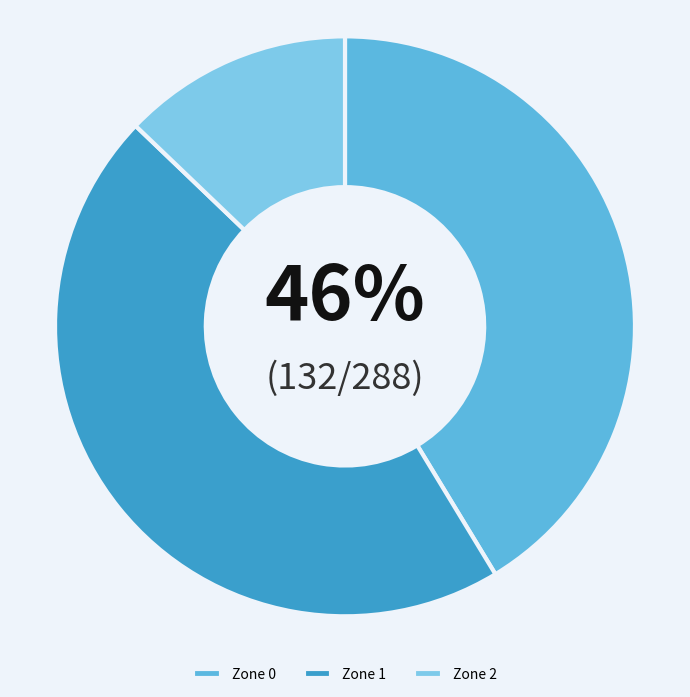

To the nearest percent, what percentage of the pie is Zone 2?

13%